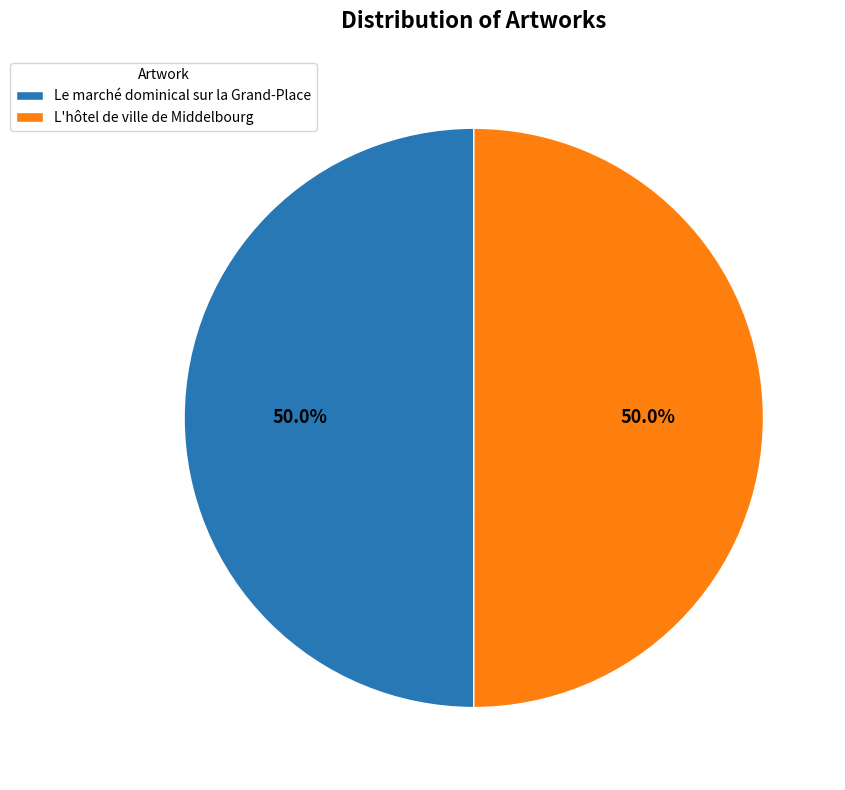

How much of the chart is everything except L'hôtel de ville de Middelbourg?

50.0%